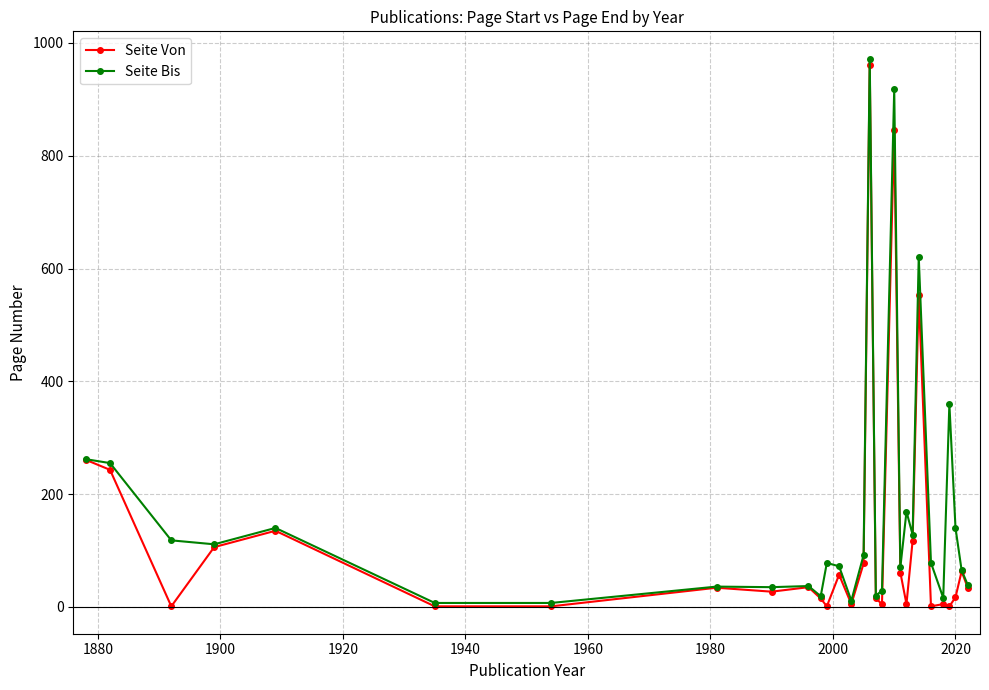

What is the sum of all Seite Von values?

3682